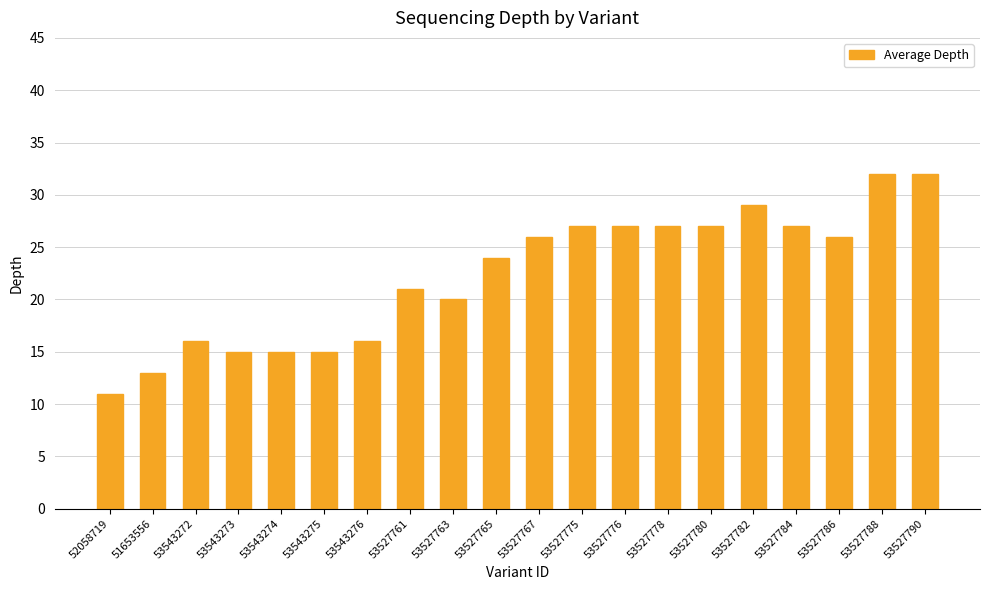

The chart shows a value of 8 at 53543276. True or false?

False